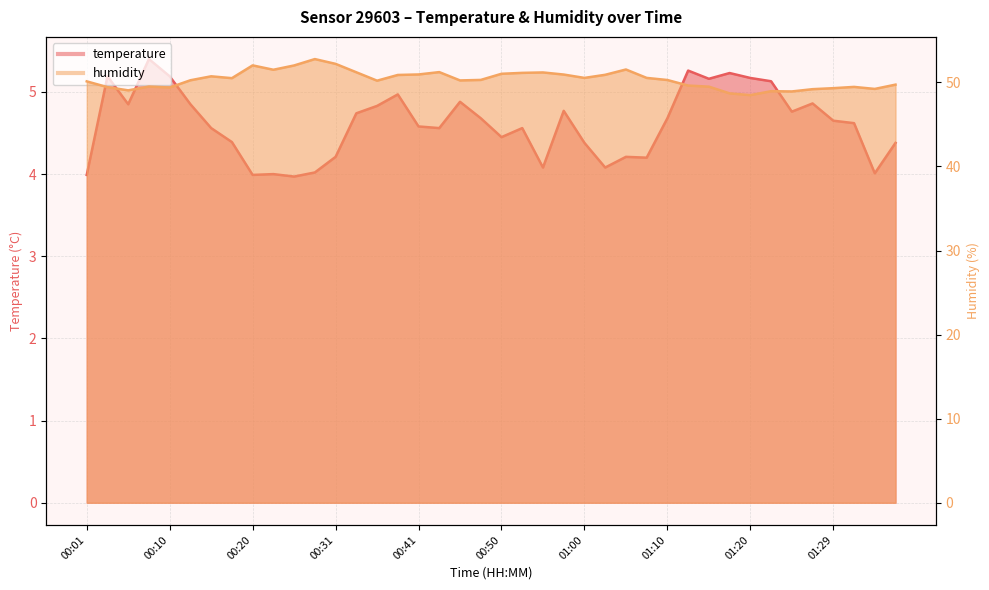

What is the label of the 24th point from the left?

00:58